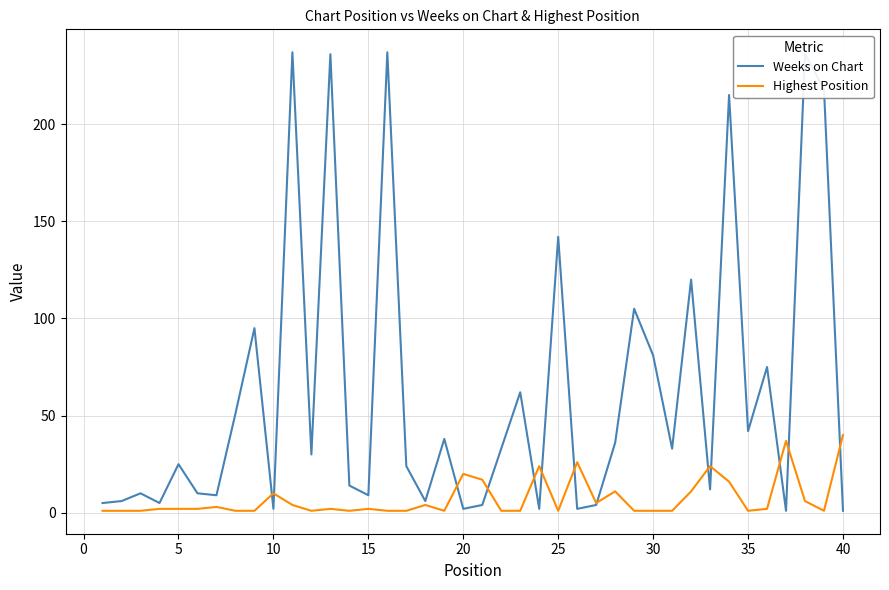

Which series has the largest total across all categories?

Weeks on Chart